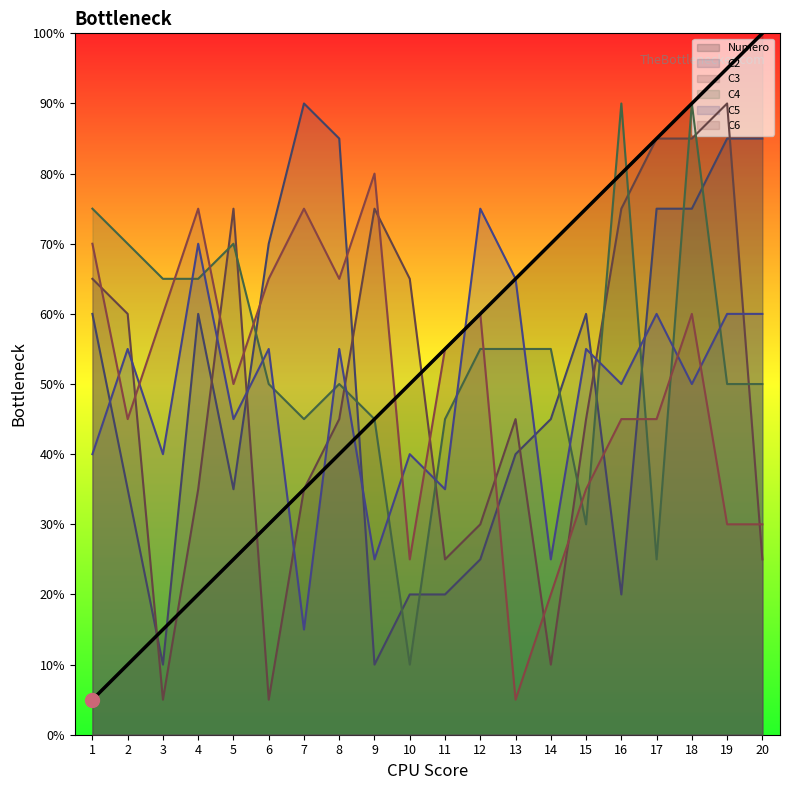

Which series contains the lowest Y value?

Numero